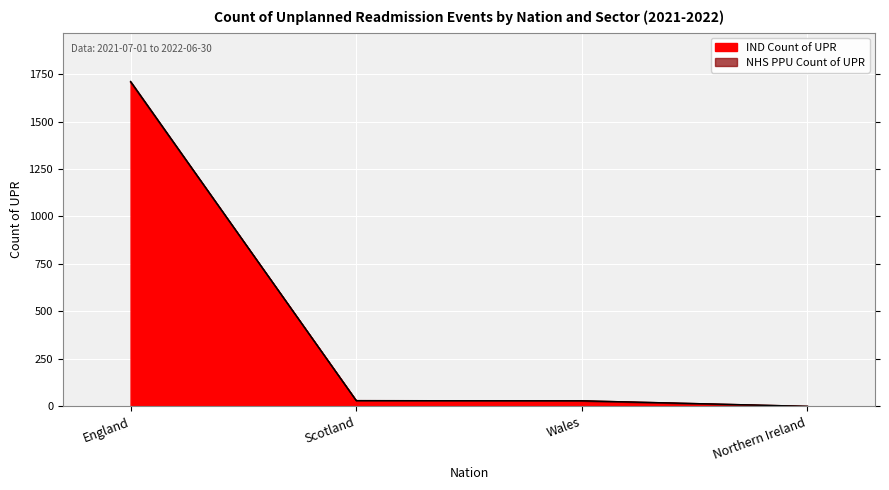

Which category has the lowest value in the NHS PPU Count of UPR series?

Northern Ireland